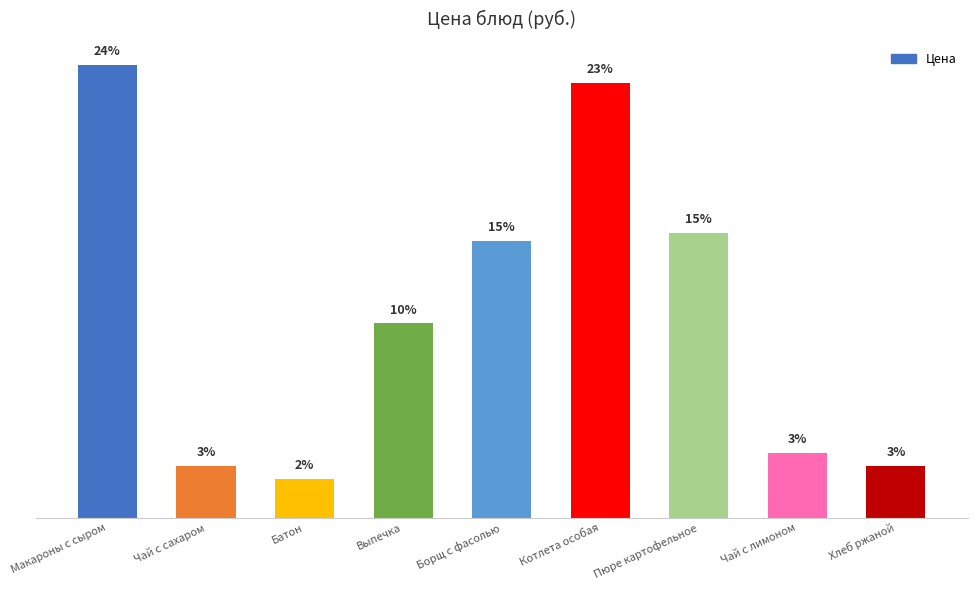

Which has a higher value, Выпечка or Хлеб ржаной?

Выпечка